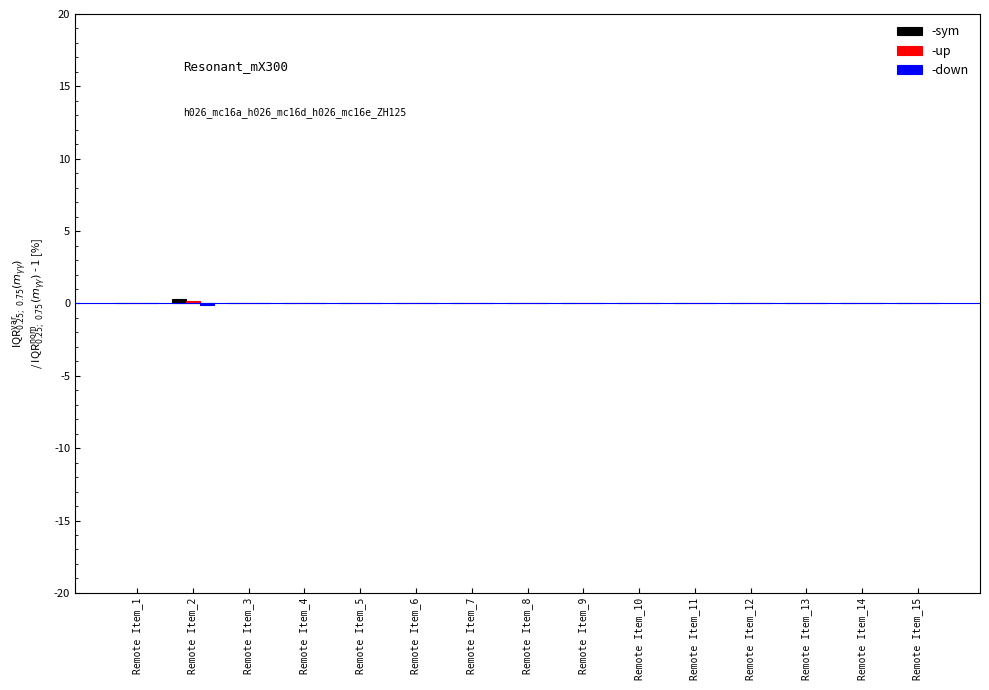

The -sym series shows 0.1 at Remote Item_10. True or false?

False